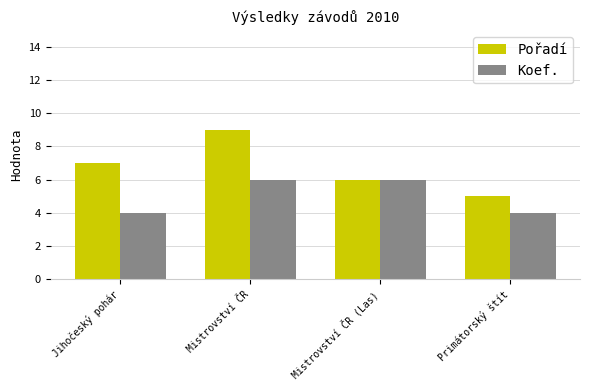

The value of Pořadí at Primátorský štít is 5. True or false?

True